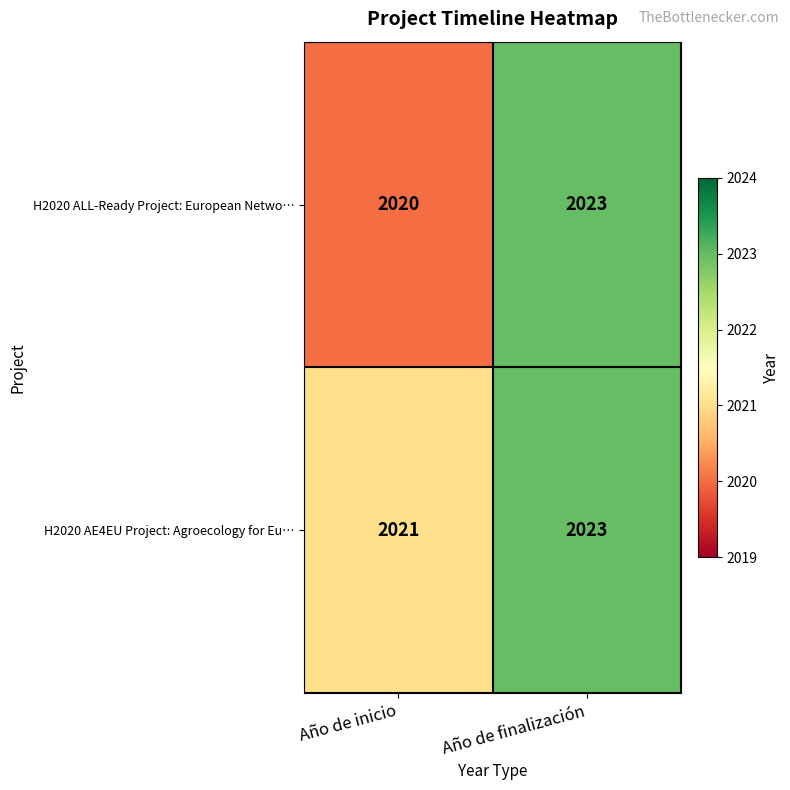

Reading right to left, transcribe all the data shown in this chart.

H2020 ALL-Ready Project: European Netwo…: Año de finalización=2023	Año de inicio=2020
H2020 AE4EU Project: Agroecology for Eu…: Año de finalización=2023	Año de inicio=2021